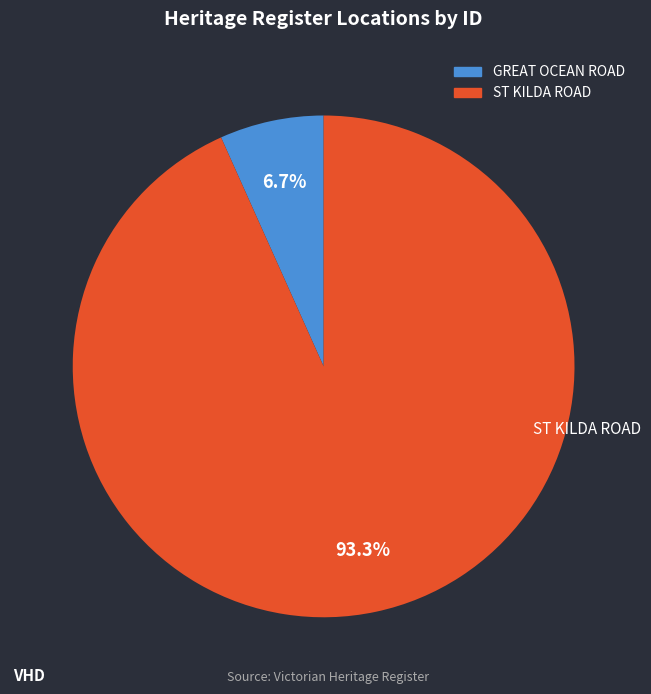

Which category has the smallest portion of the pie?

GREAT OCEAN ROAD